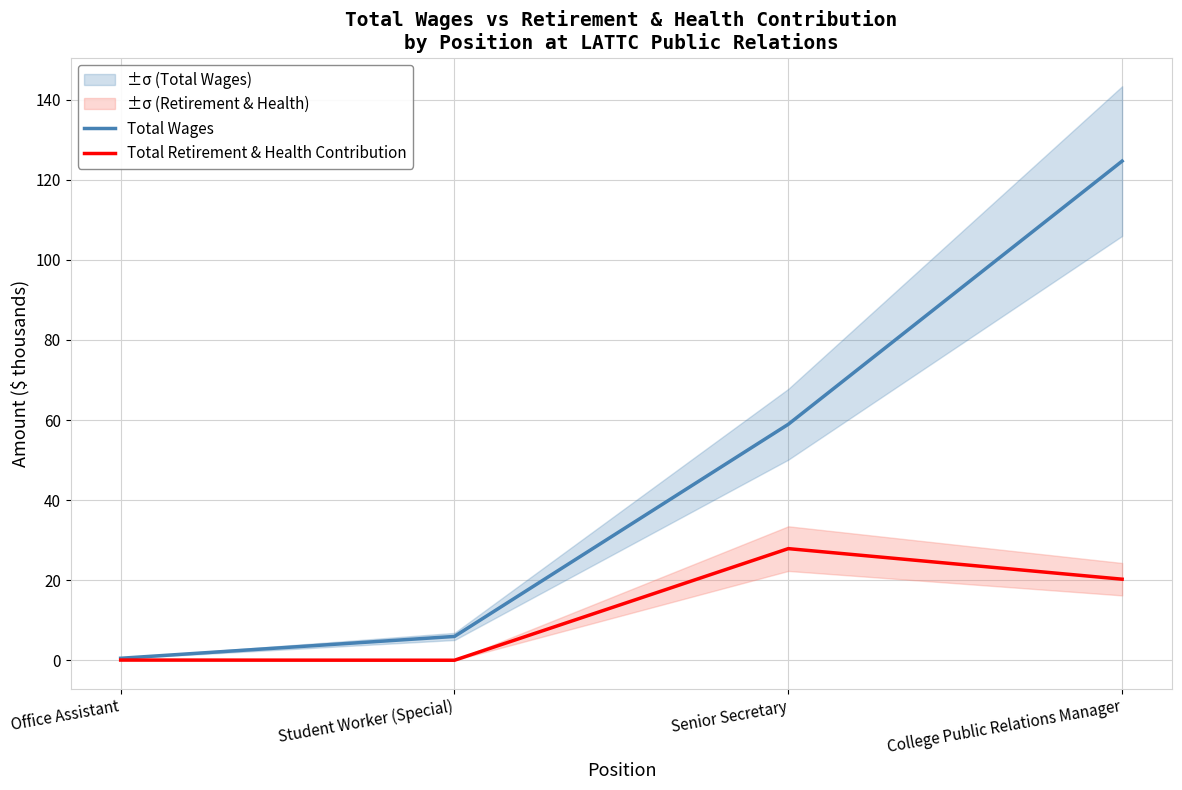

True or false: Total Wages has more than 0 points higher than both neighbors.

False